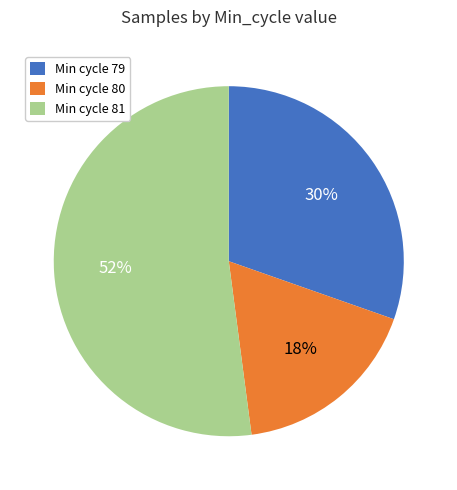

Rank the categories by value from lowest to highest.

Min cycle 80, Min cycle 79, Min cycle 81